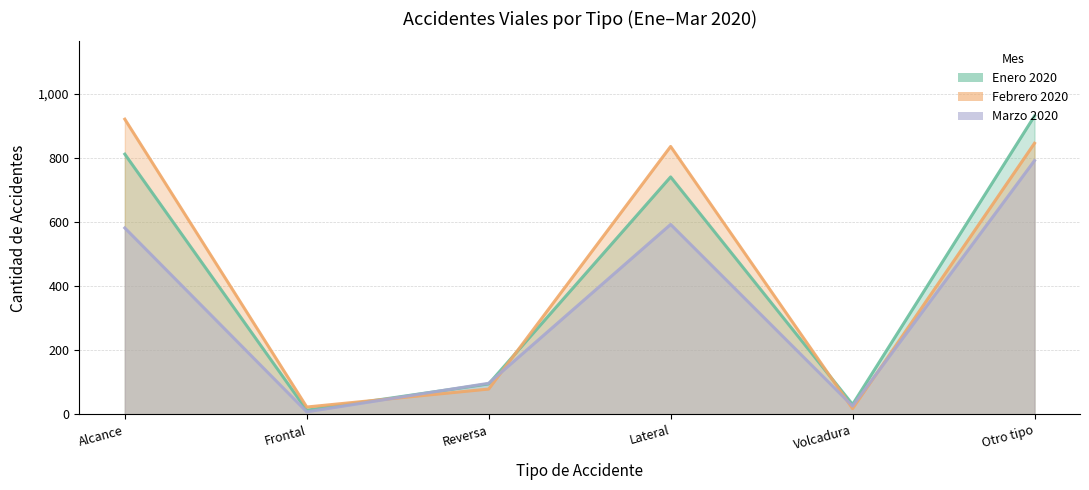

What is the difference between the maximum and minimum values in the Enero 2020 series?

917